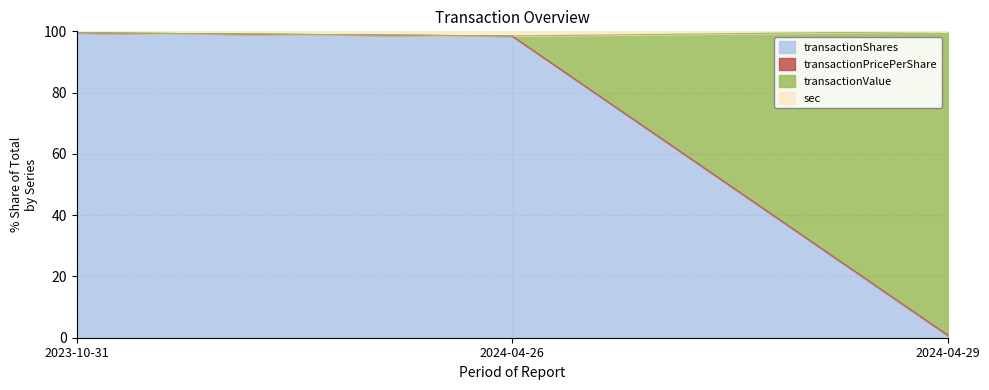

How many categories are shown in the chart?

3